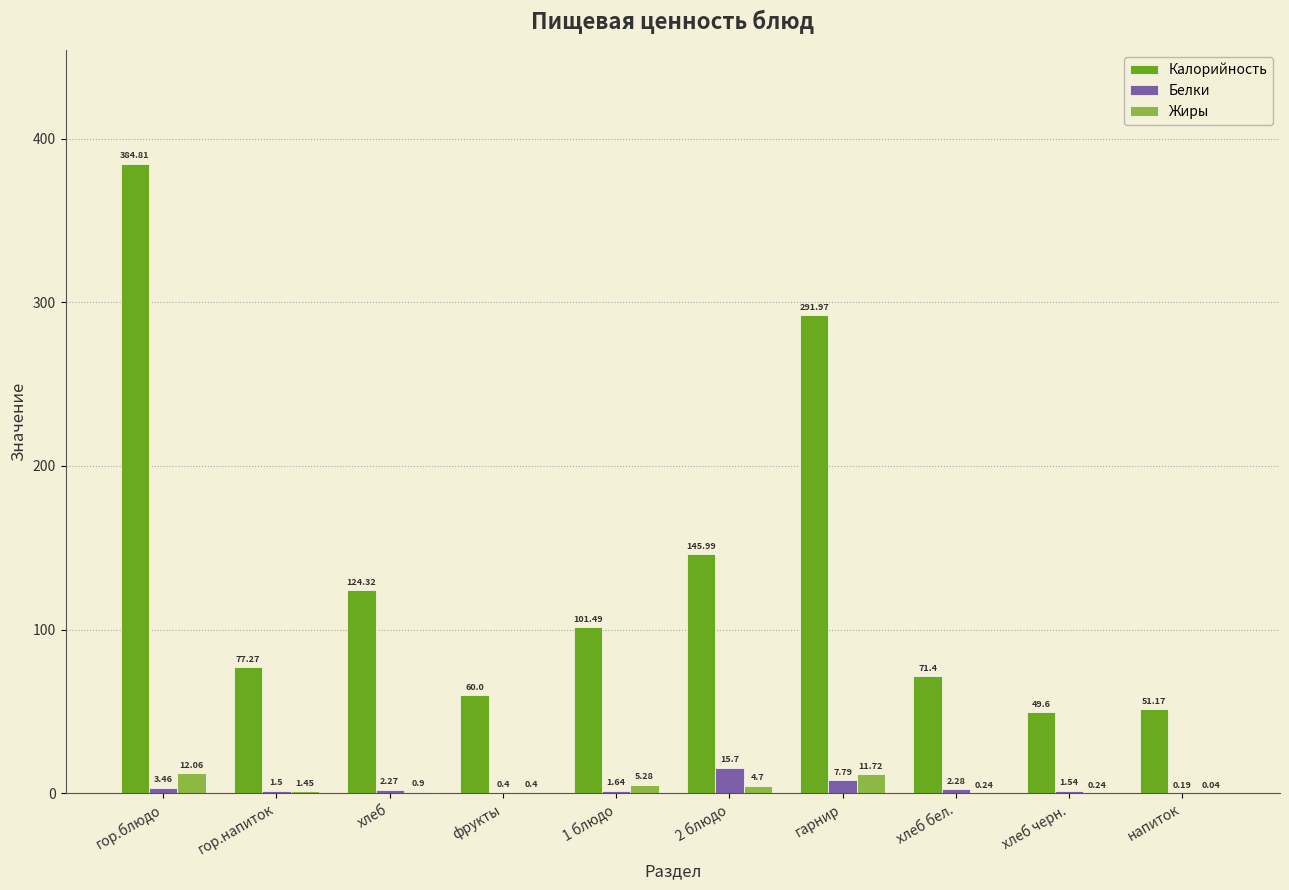

At which label is Калорийность closest to 217?

2 блюдо